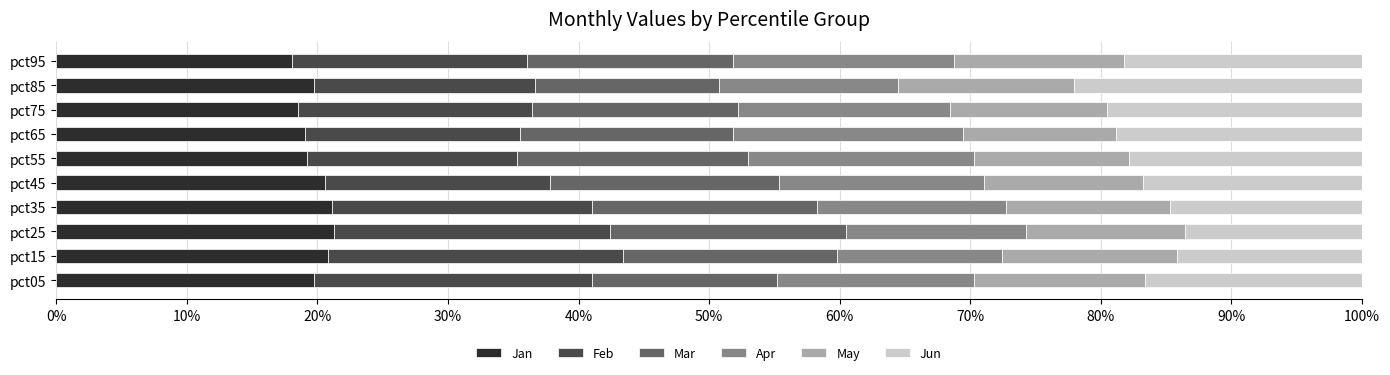

What are all the series names shown in the legend?

Jan, Feb, Mar, Apr, May, Jun